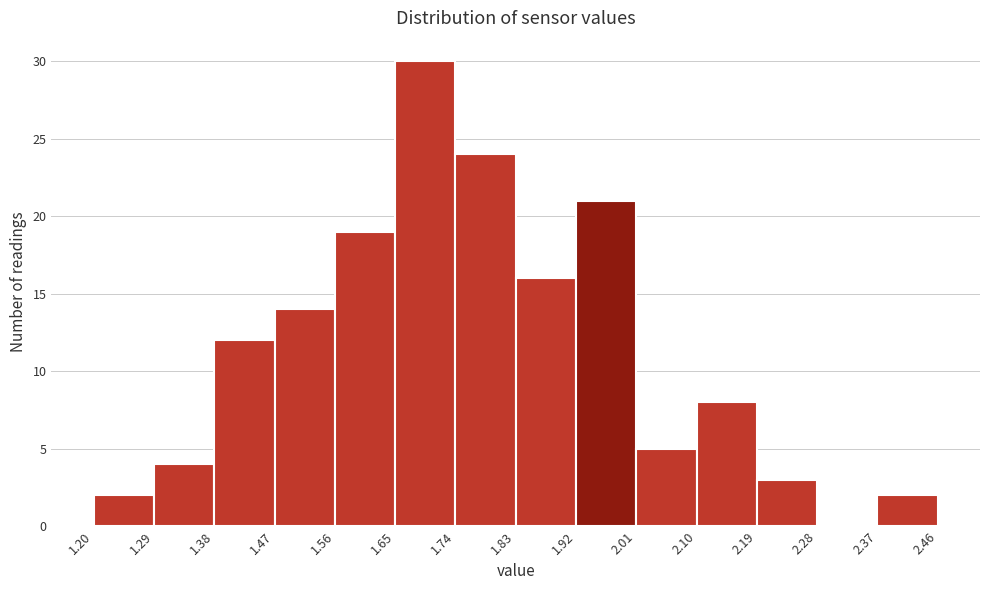

Reading left to right, list every bar in this chart as the range it spans on the x-axis followed by its height. The values are not printed on the chart, so give them approximately, as read against the axis.

1.20 to 1.29: 2
1.29 to 1.38: 4
1.38 to 1.47: 12
1.47 to 1.56: 14
1.56 to 1.65: 19
1.65 to 1.74: 30
1.74 to 1.83: 24
1.83 to 1.92: 16
1.92 to 2.01: 21
2.01 to 2.10: 5
2.10 to 2.19: 8
2.19 to 2.28: 3
2.28 to 2.37: 0
2.37 to 2.46: 2